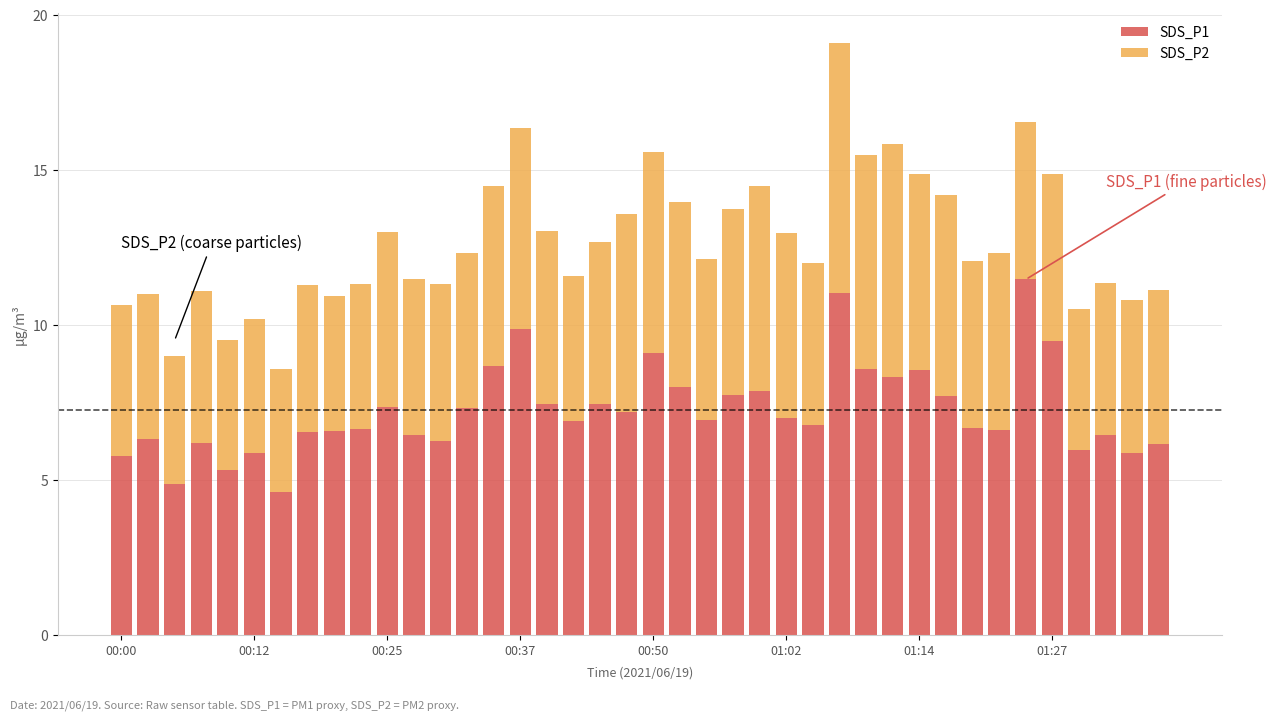

What is the sum of all SDS_P1 values?

290.5